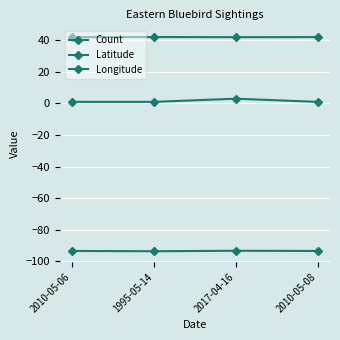

Count the number of data series in this chart.

3